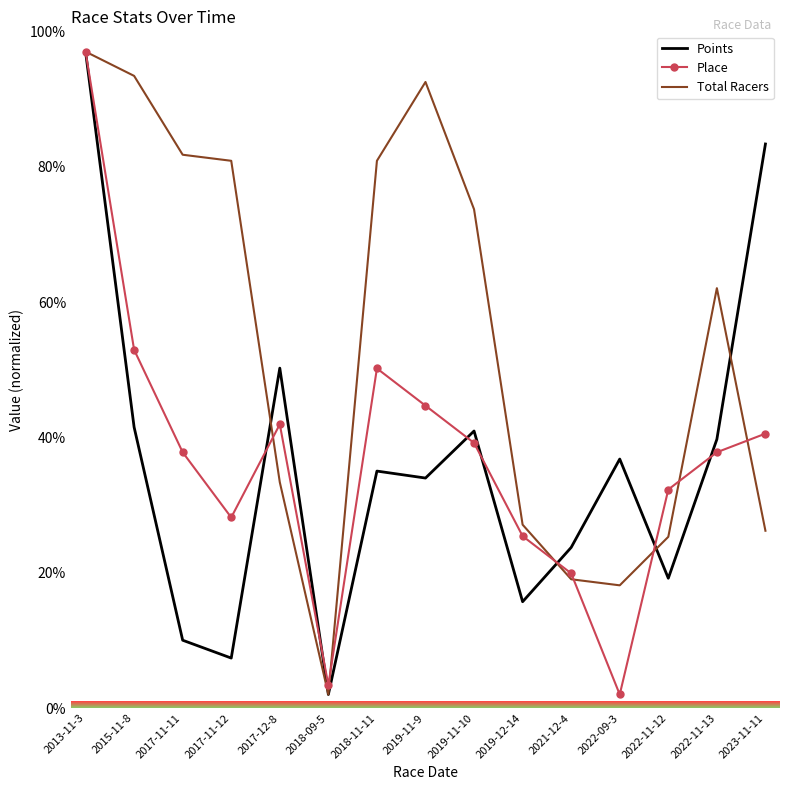

After their last crossing, which series has the higher values: Total Racers or Place?

Place